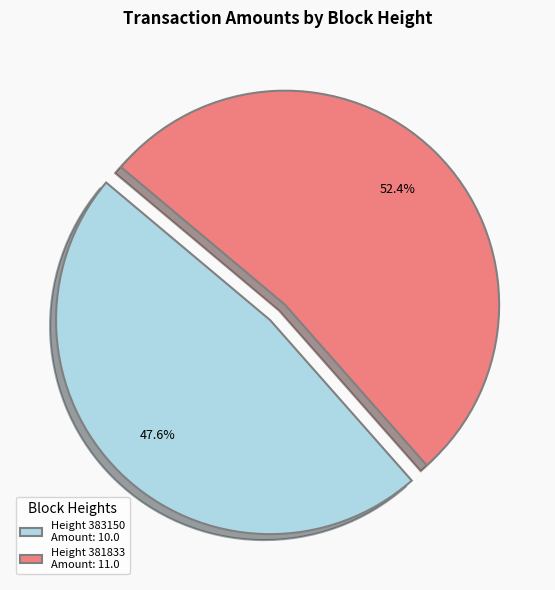

Which category has the smallest portion of the pie?

Height 383150 Amount: 10.0